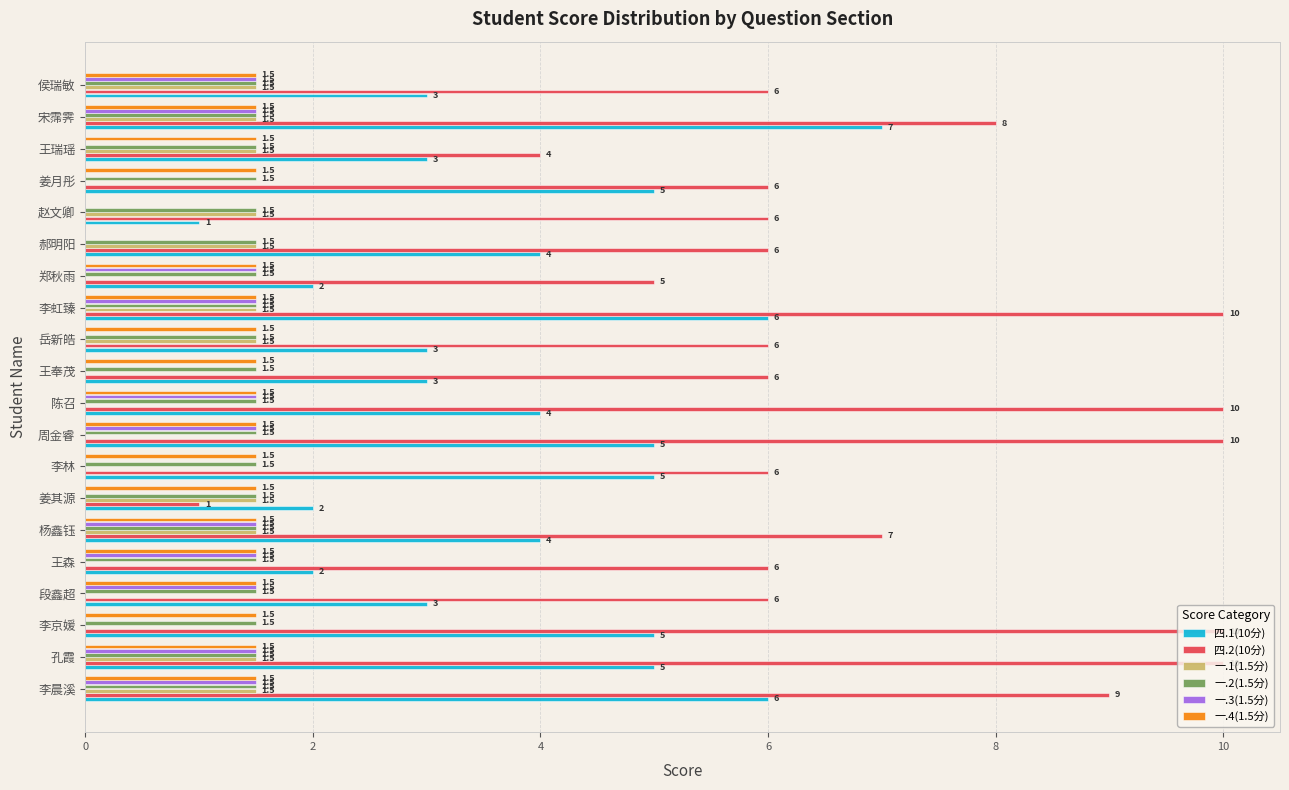

How many 一.3(1.5分) values are between 0 and 1?

9